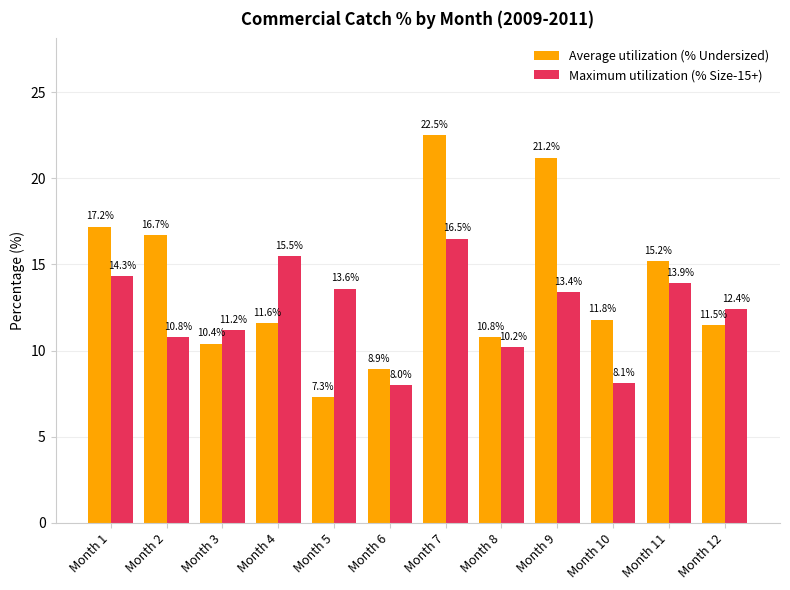

Reading left to right, extract all data points from this chart.

Average utilization (% Undersized): 17.2	16.7	10.4	11.6	7.3	8.9	22.5	10.8	21.2	11.8	15.2	11.5
Maximum utilization (% Size-15+): 14.3	10.8	11.2	15.5	13.6	8.0	16.5	10.2	13.4	8.1	13.9	12.4